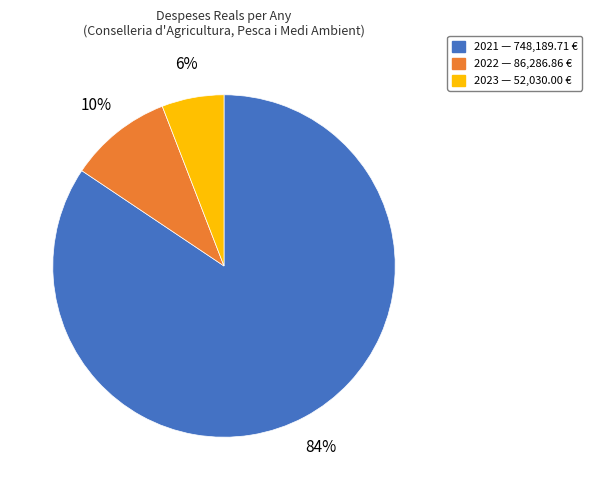

Is the sum of 2021 and 2023 greater than half?

Yes